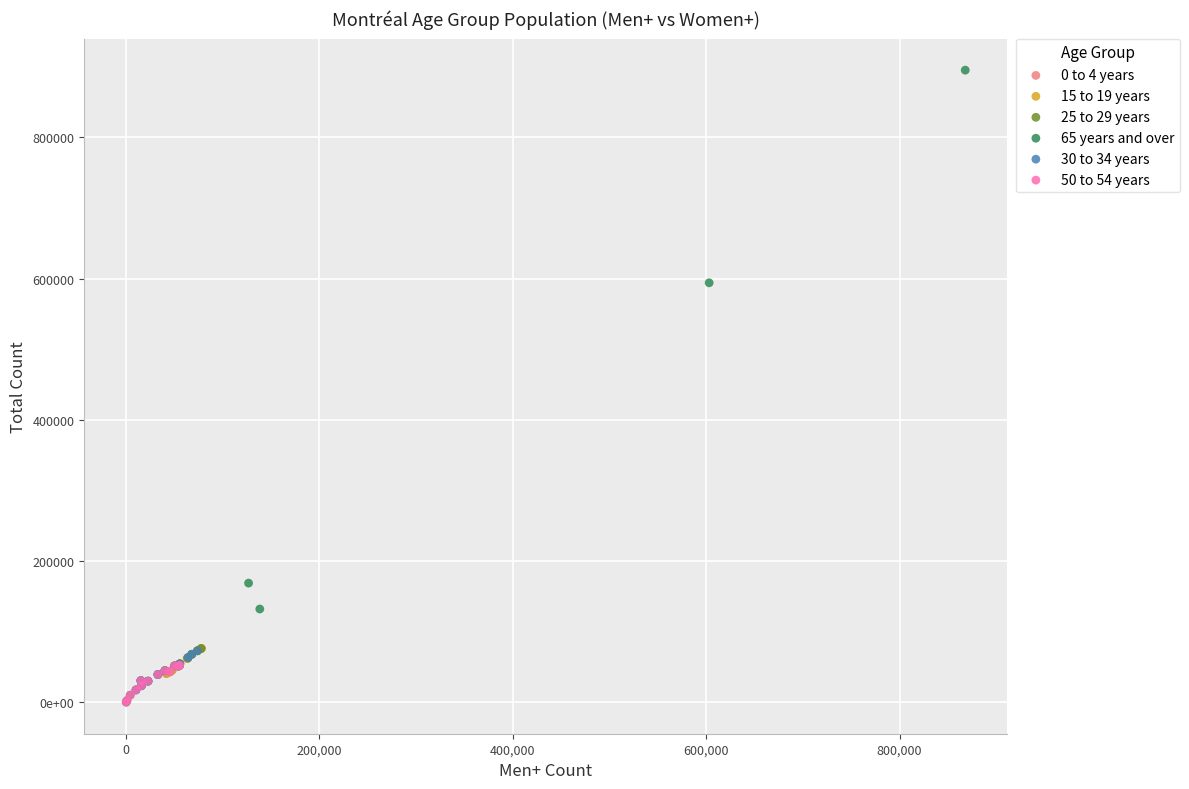

Which series has the largest Y range (max minus min)?

65 years and over